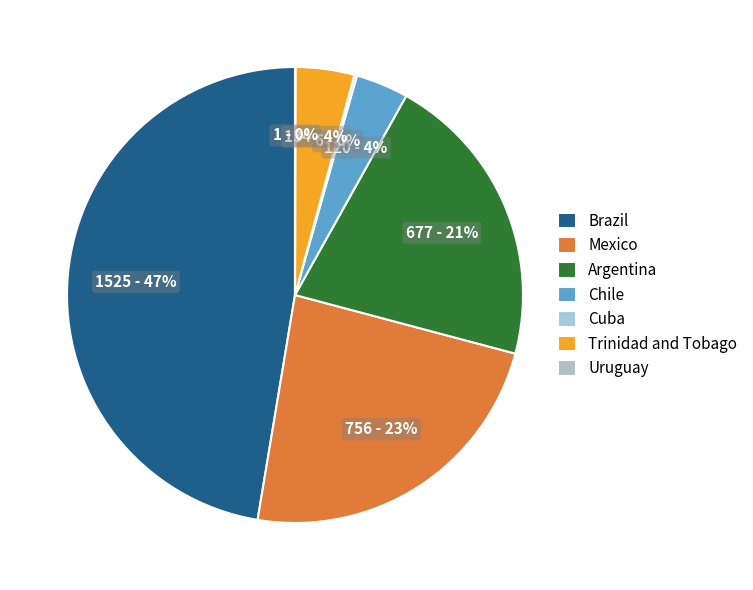

True or false: Chile accounts for 4% of the total.

True